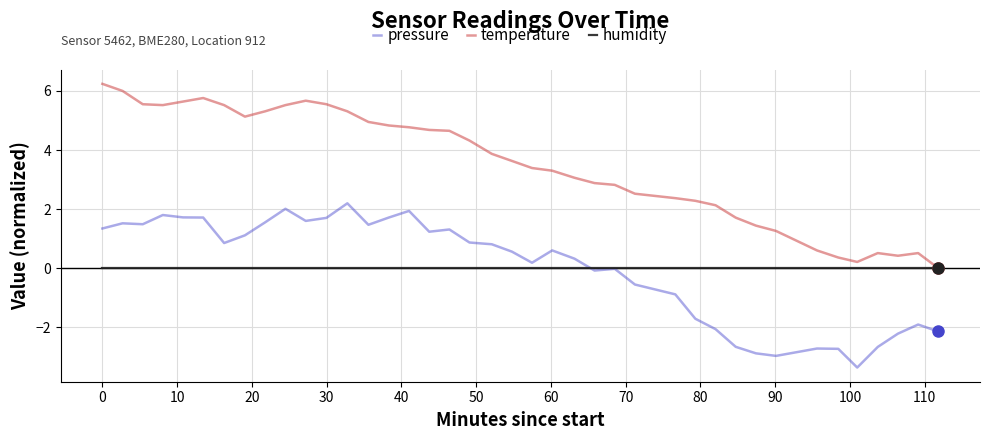

Which series has the widest spread of values?

temperature